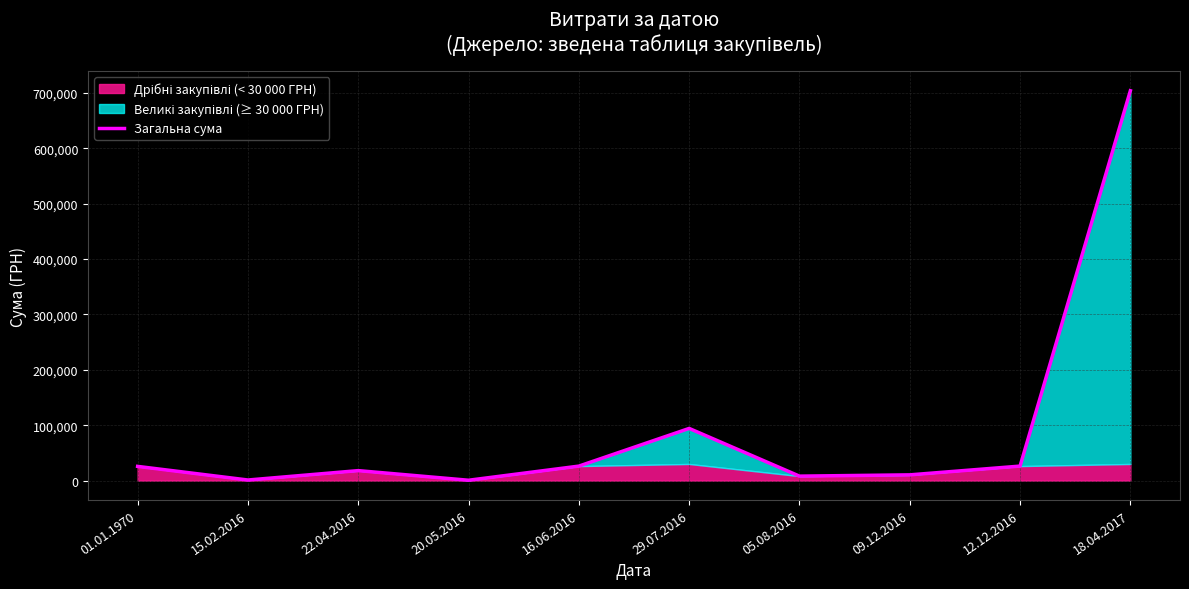

What position from the right is 09.12.2016?

3